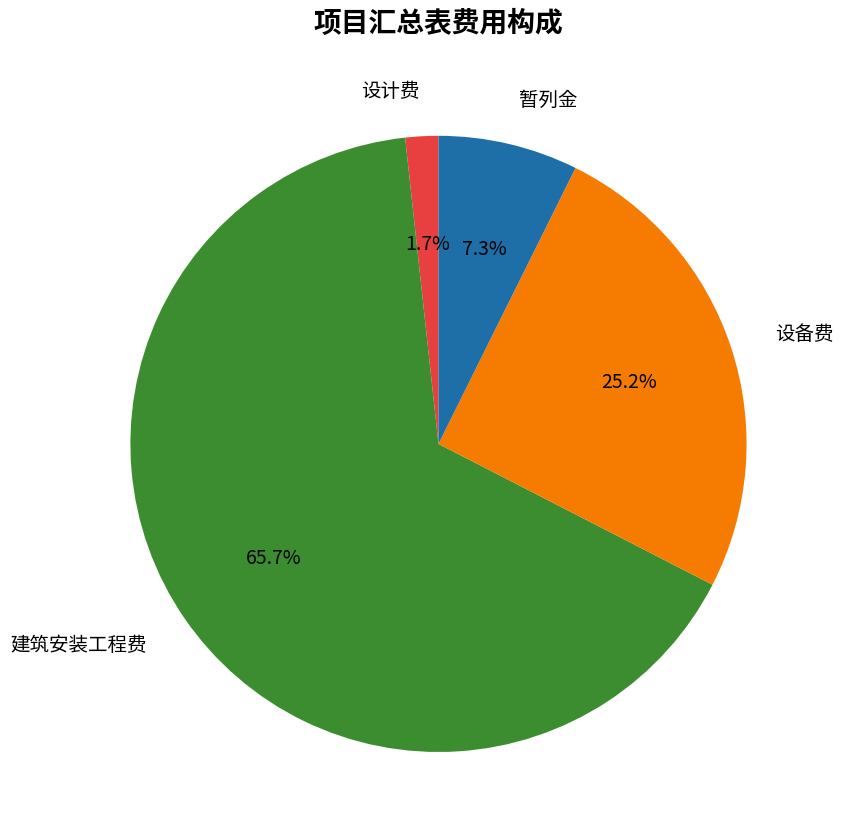

Does 暂列金 account for over 50% of the chart?

No